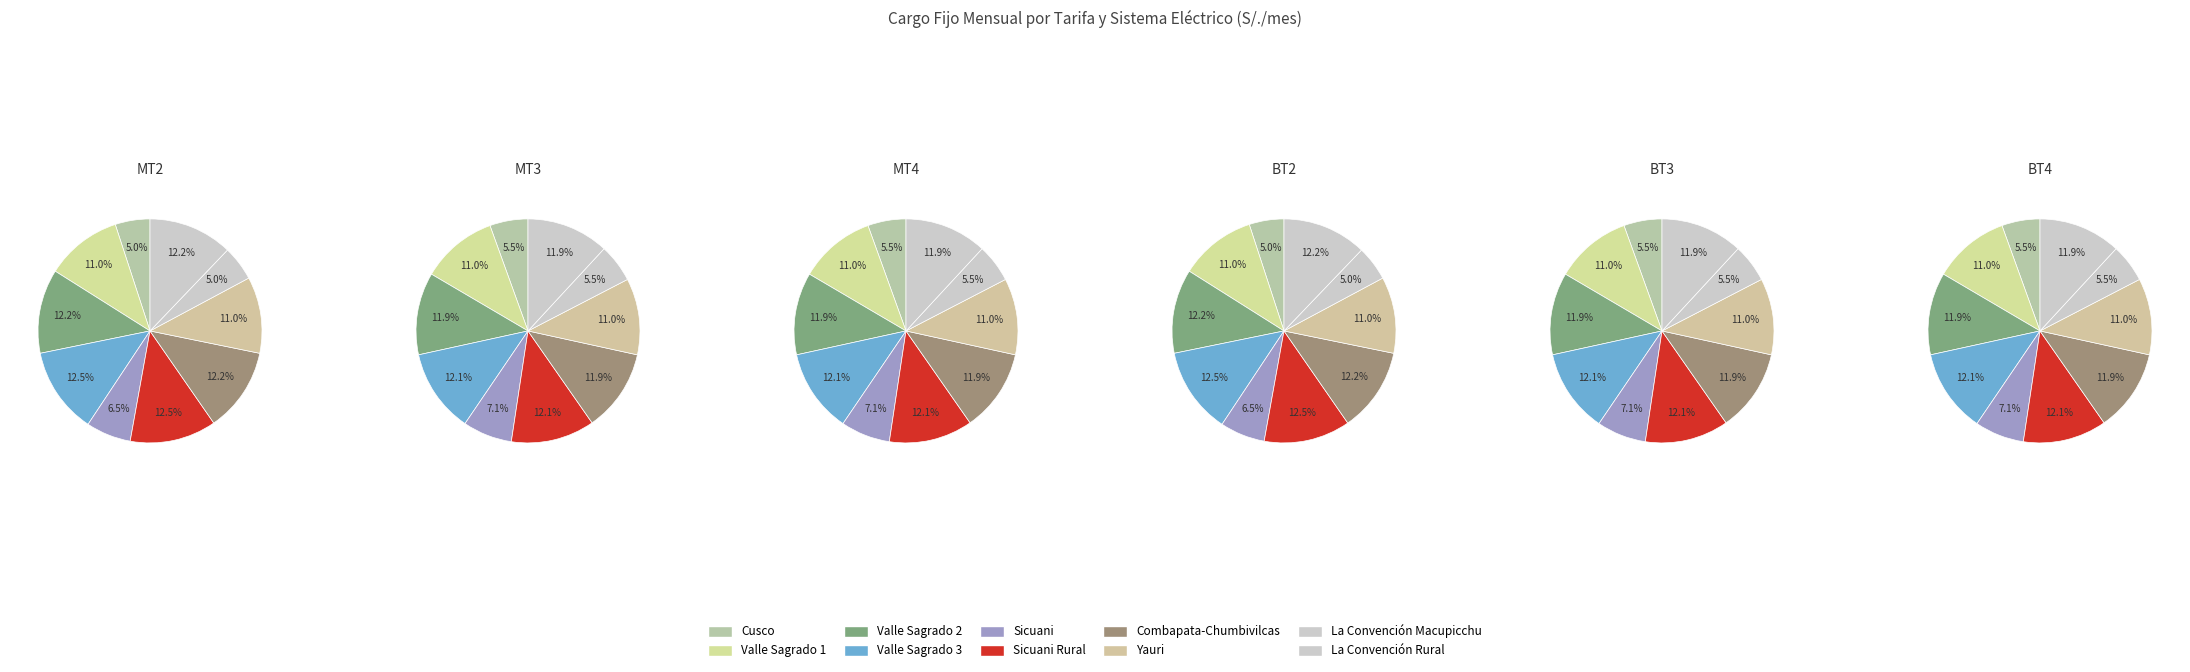

Does any single category account for the majority?

No